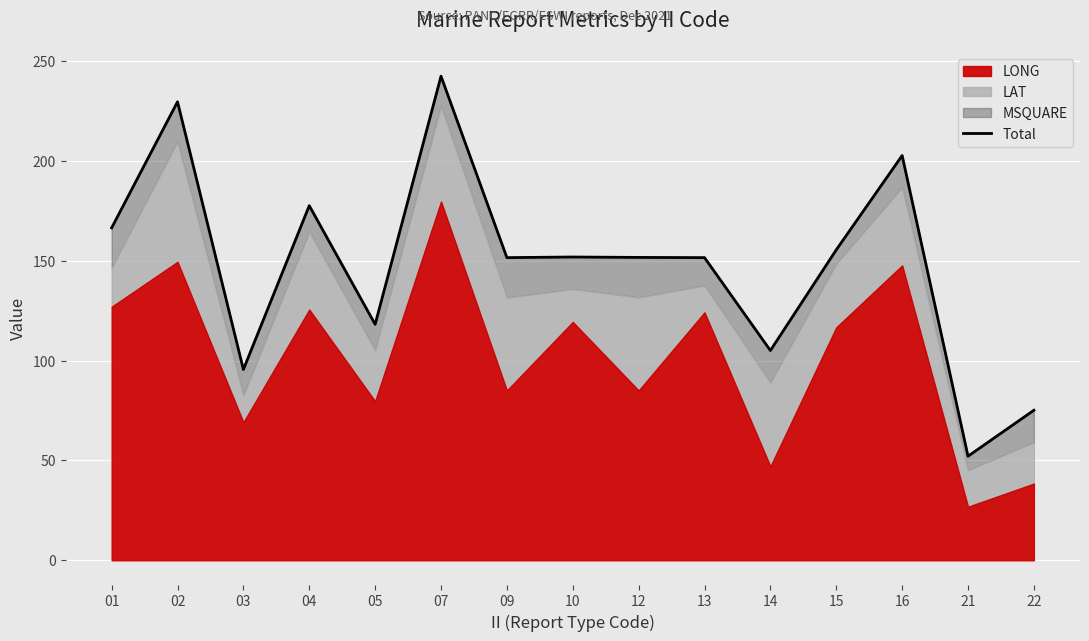

Reading right to left, list all the values displayed in this chart.

22=75.1	21=52.1	16=202.6	15=155.4	14=105.0	13=151.5	12=151.6	10=151.8	09=151.5	07=242.3	05=118.1	04=177.5	03=95.5	02=229.5	01=166.4